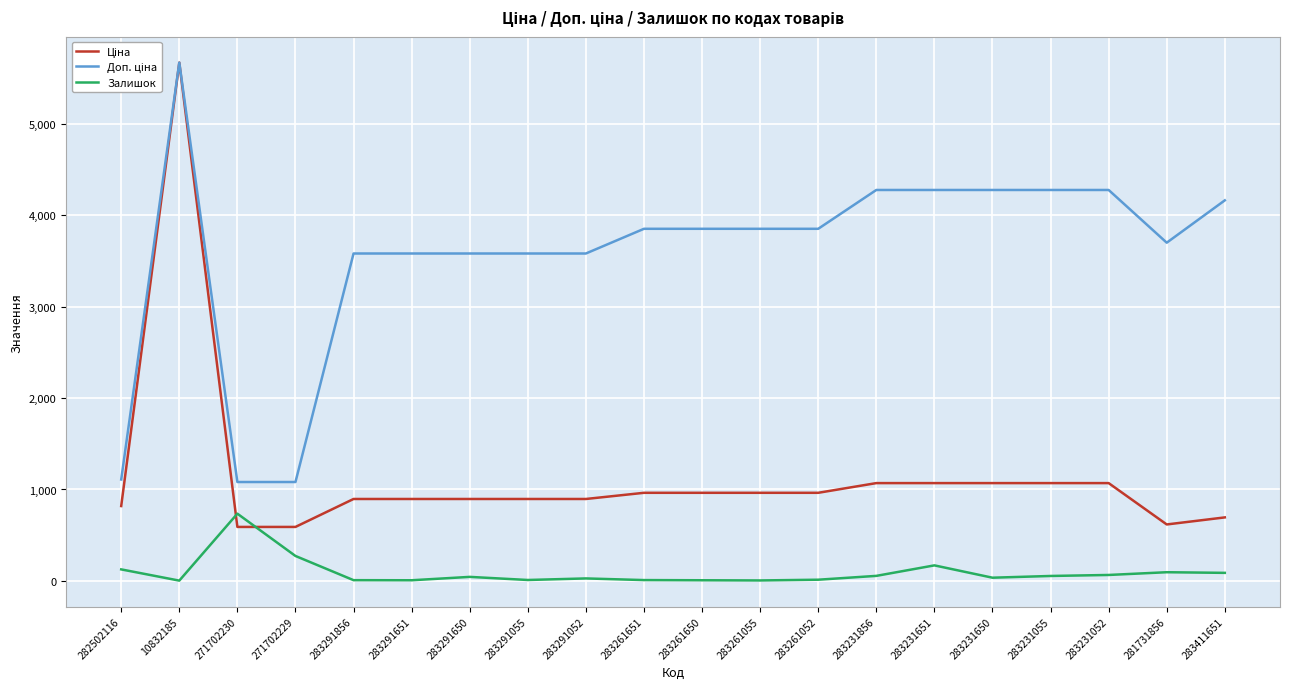

Which label corresponds to the largest value in the chart?

10832185